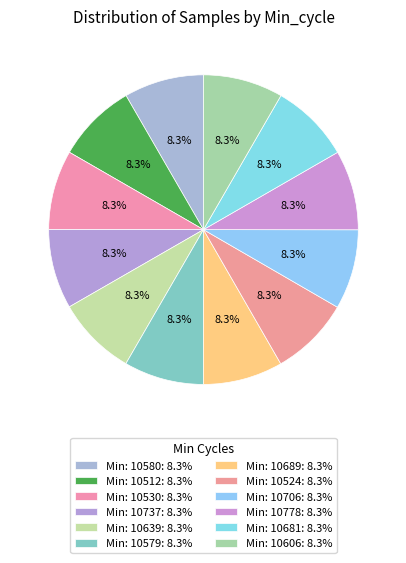

Which slice is the smallest?

10737